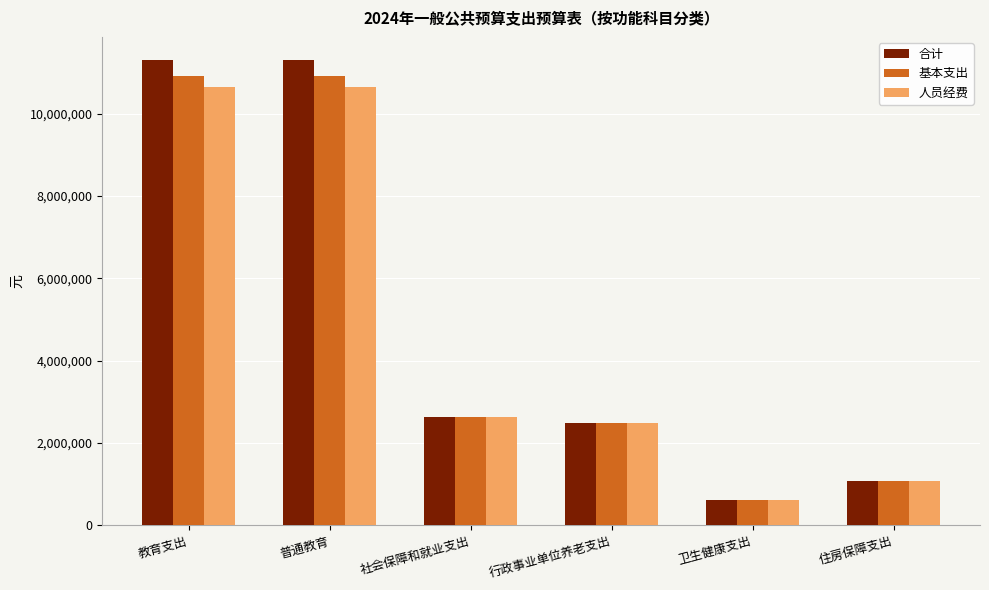

Which series changed the most between 教育支出 and 社会保障和就业支出?

合计